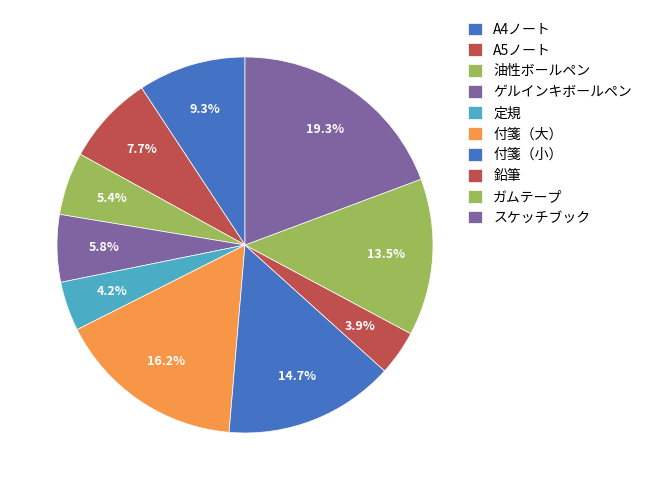

Combined, do 鉛筆 and 付箋（小） account for over 50%?

No